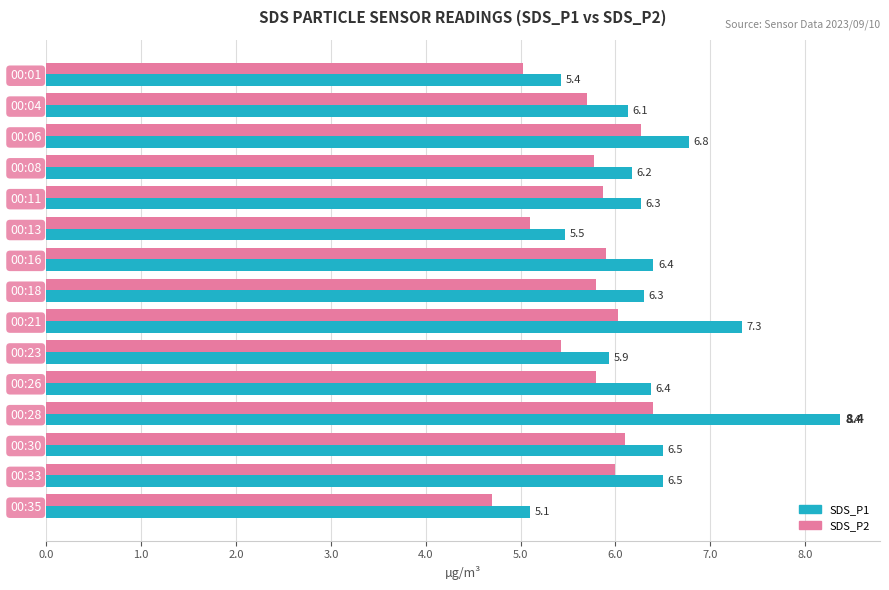

Which series has the largest total across all categories?

SDS_P1